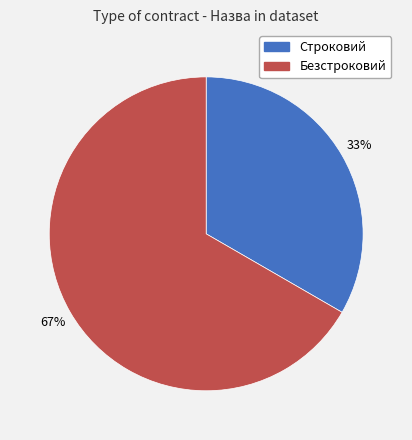

To the nearest percent, what is the combined percentage of Строковий and Безстроковий?

100%